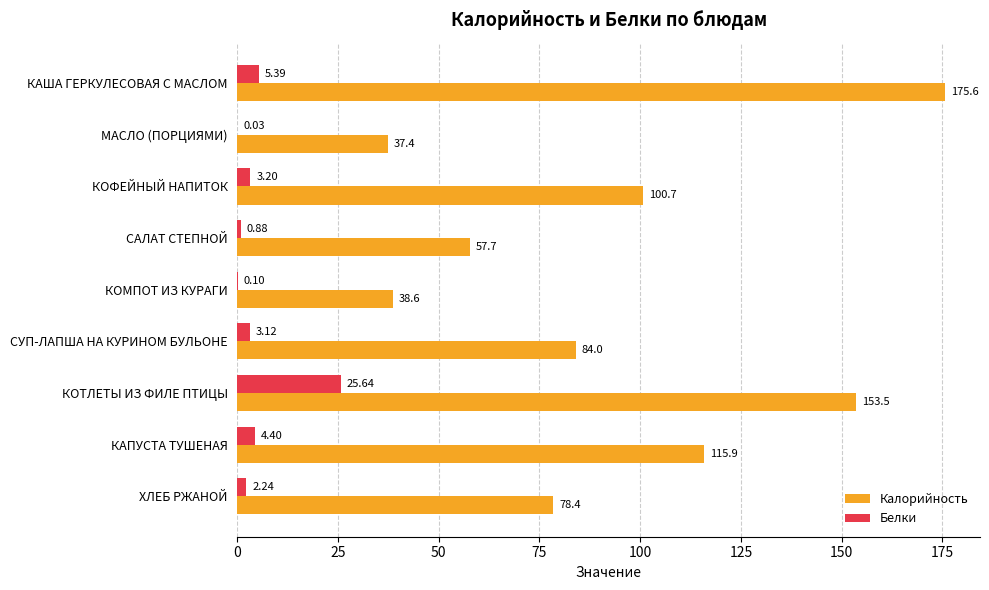

What is the sum of the Белки values at СУП-ЛАПША НА КУРИНОМ БУЛЬОНЕ and КАПУСТА ТУШЕНАЯ?

7.5